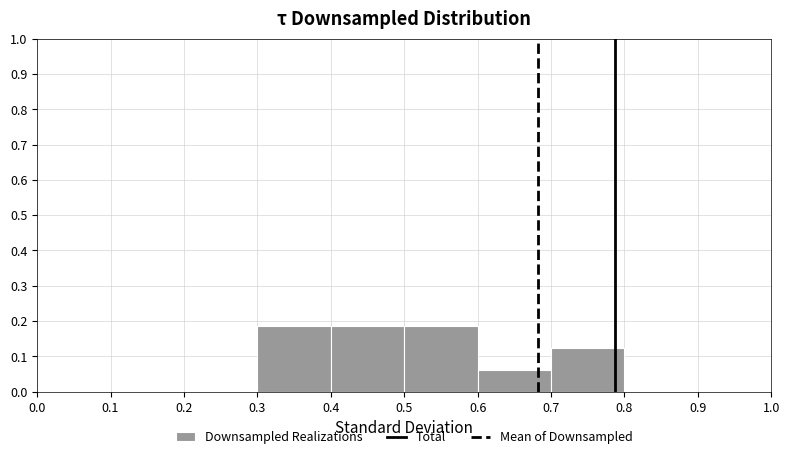

Reading left to right, list every bar in this chart as the range it spans on the x-axis followed by its height. The values are not printed on the chart, so give them approximately, as read against the axis.

0.0 to 0.1: 0
0.1 to 0.2: 0
0.2 to 0.3: 0
0.3 to 0.4: 0.19
0.4 to 0.5: 0.19
0.5 to 0.6: 0.19
0.6 to 0.7: 0.06
0.7 to 0.8: 0.13
0.8 to 0.9: 0
0.9 to 1.0: 0